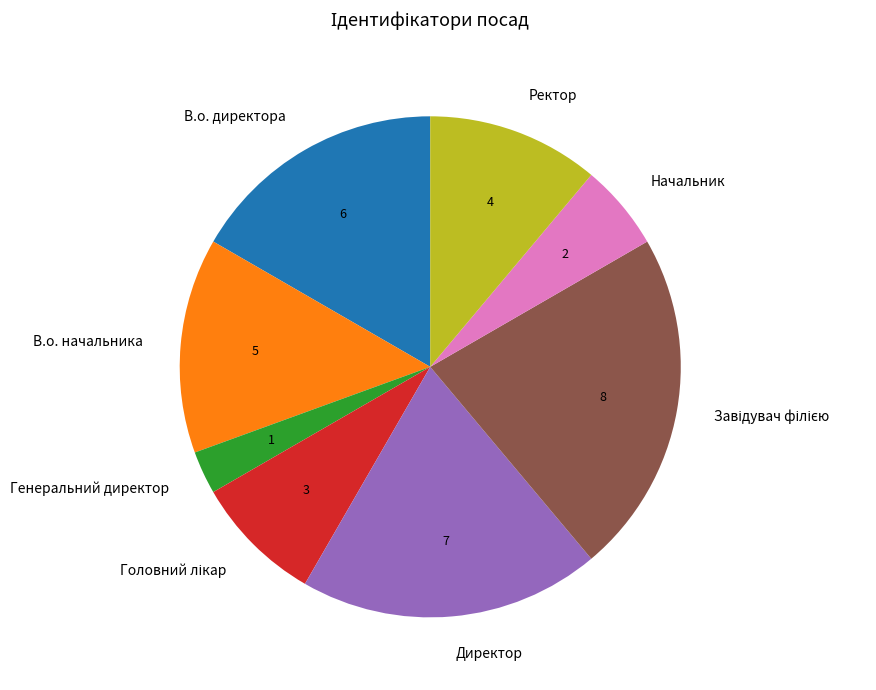

True or false: Генеральний директор accounts for 3% of the total.

True